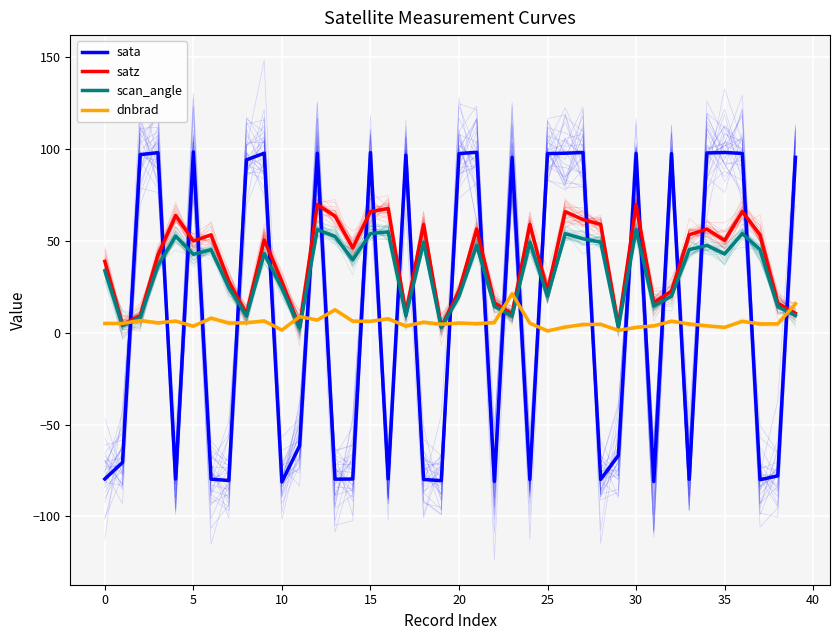

Is it true that scan_angle equals 19.8 at 32?

True